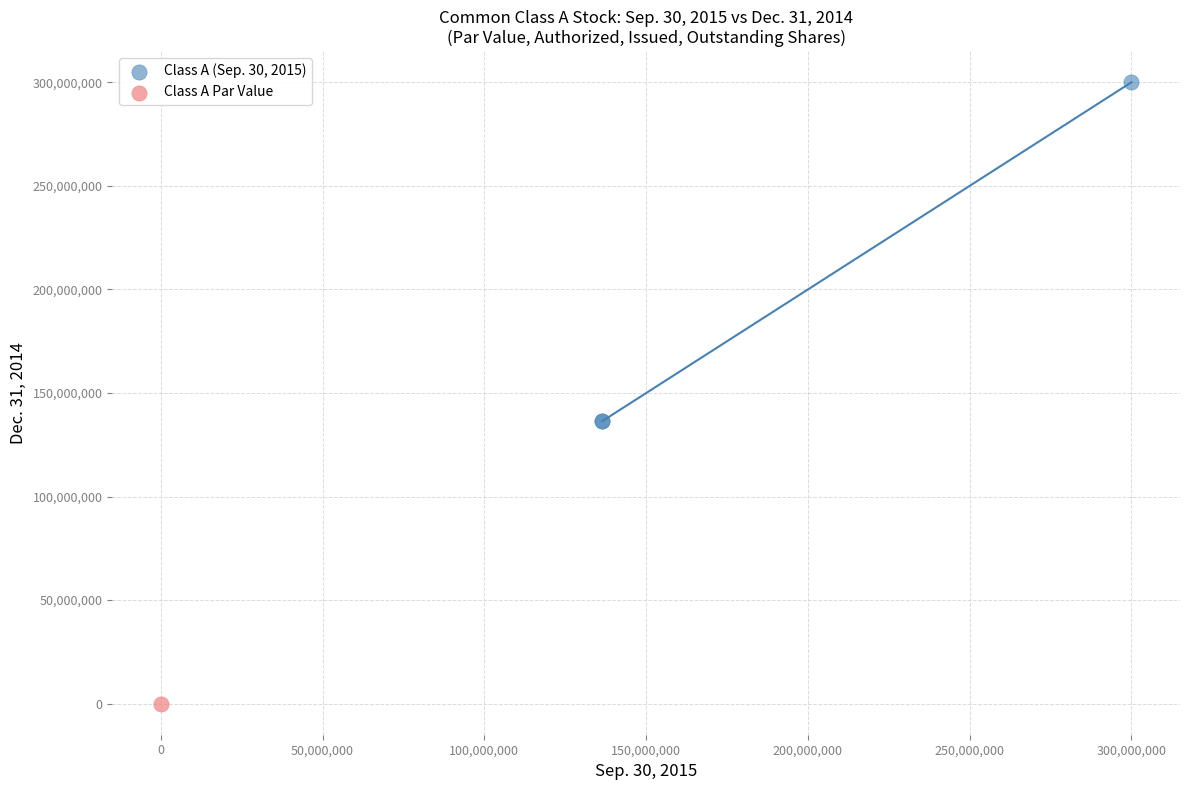

What are all the series names shown in the legend?

Class A (Sep. 30, 2015), Class A Par Value